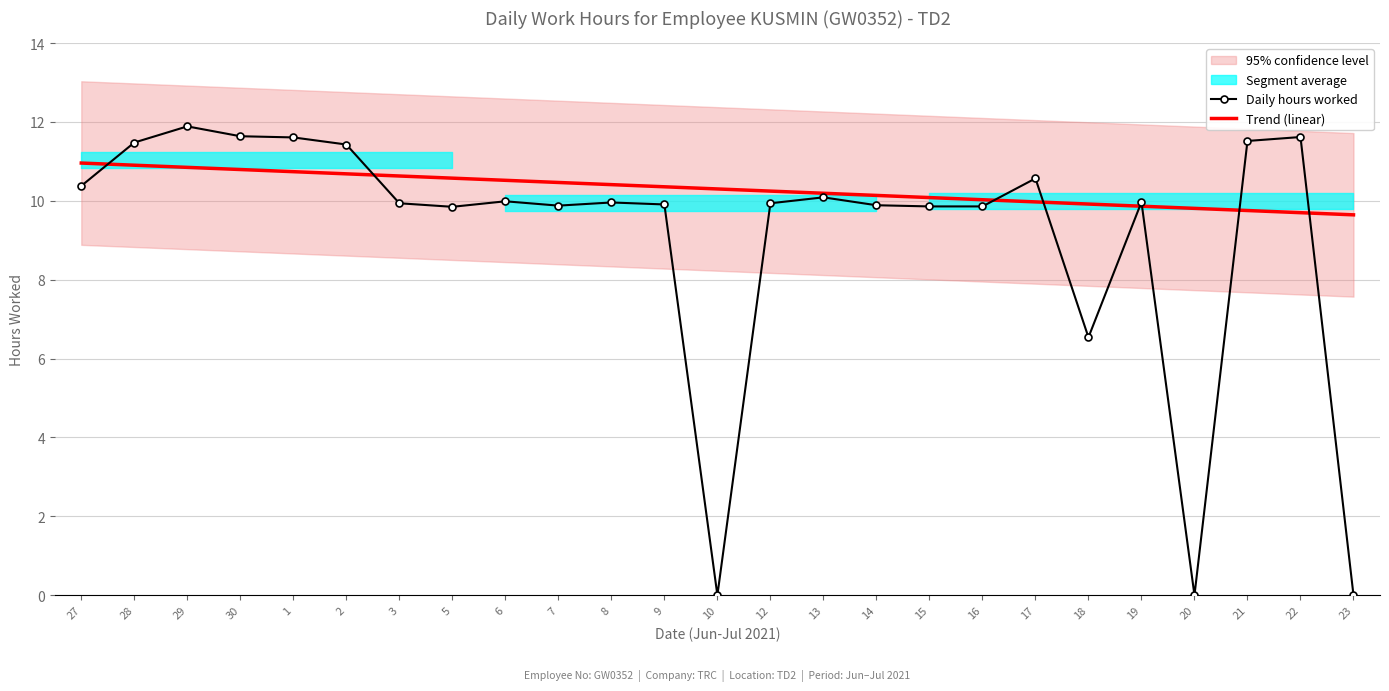

Between which two adjacent categories do Daily hours worked and Trend (linear) first intersect?

27 and 28